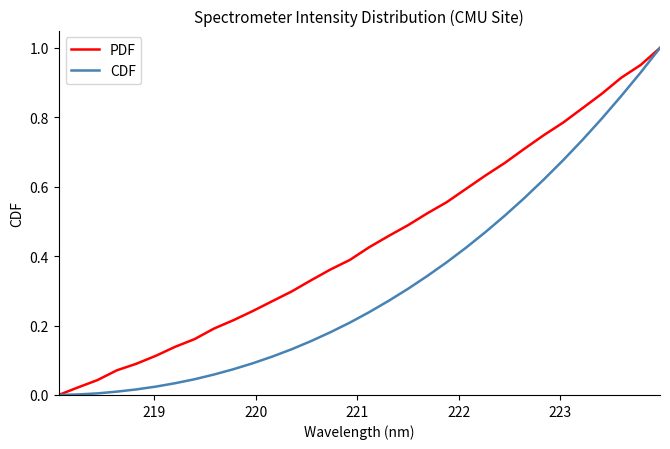

Rank the series by their average value, from lowest to highest.

CDF, PDF